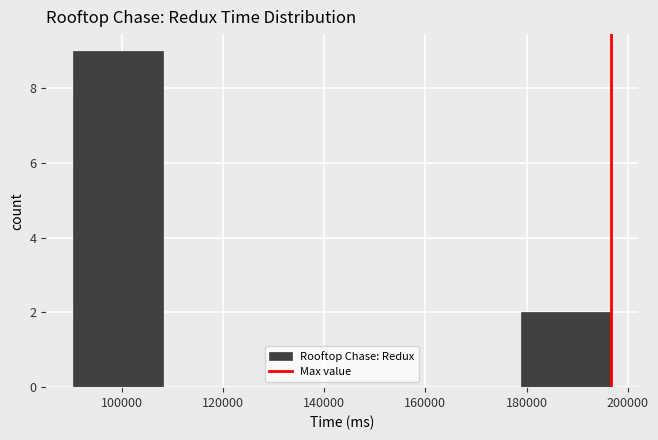

Over which range of the x-axis is the bar tallest?

90000 to 108000